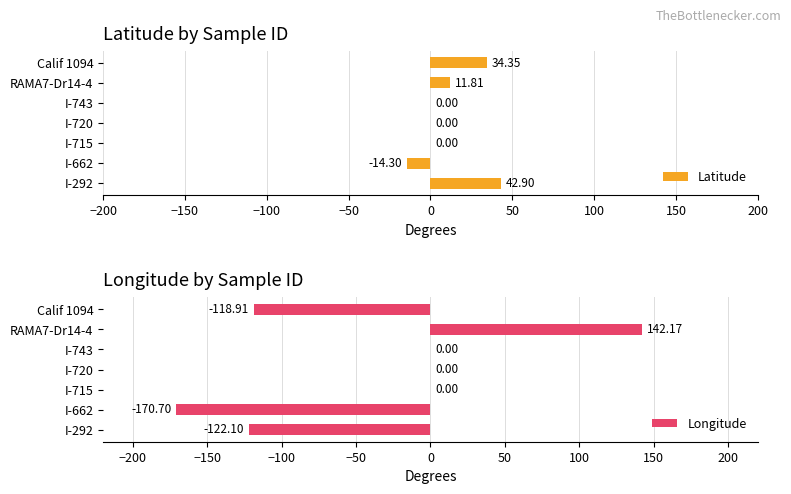

Is the value of Latitude at I-715 greater than the value of Longitude at I-292?

Yes